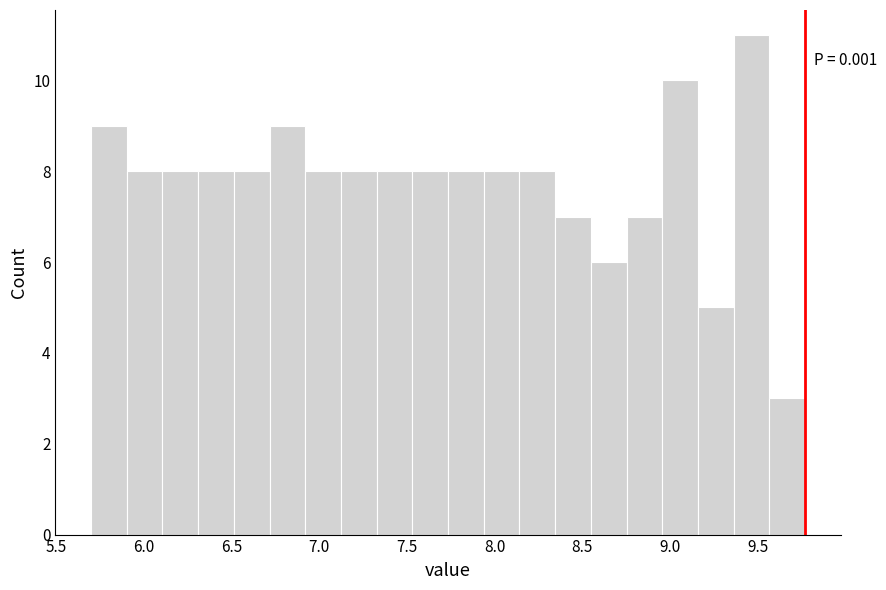

Over which range of the x-axis is the bar tallest?

9.35 to 9.55